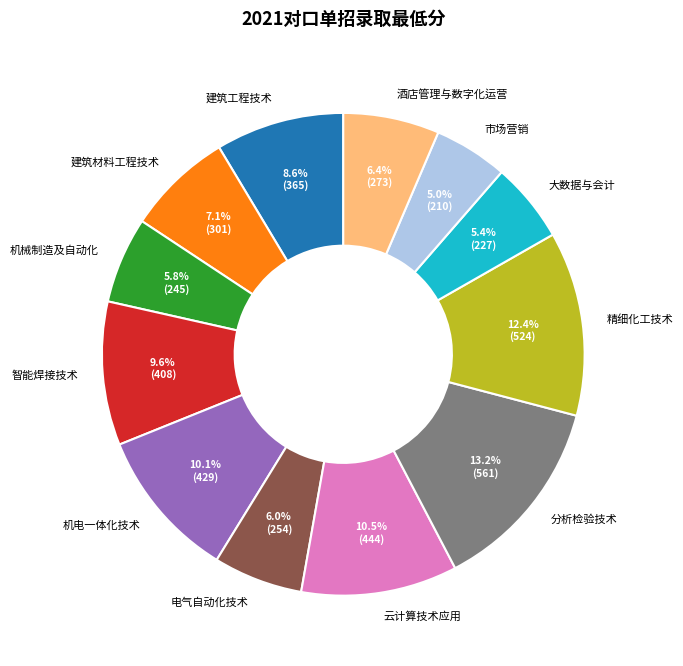

Does 电气自动化技术 represent more than half of the total?

No